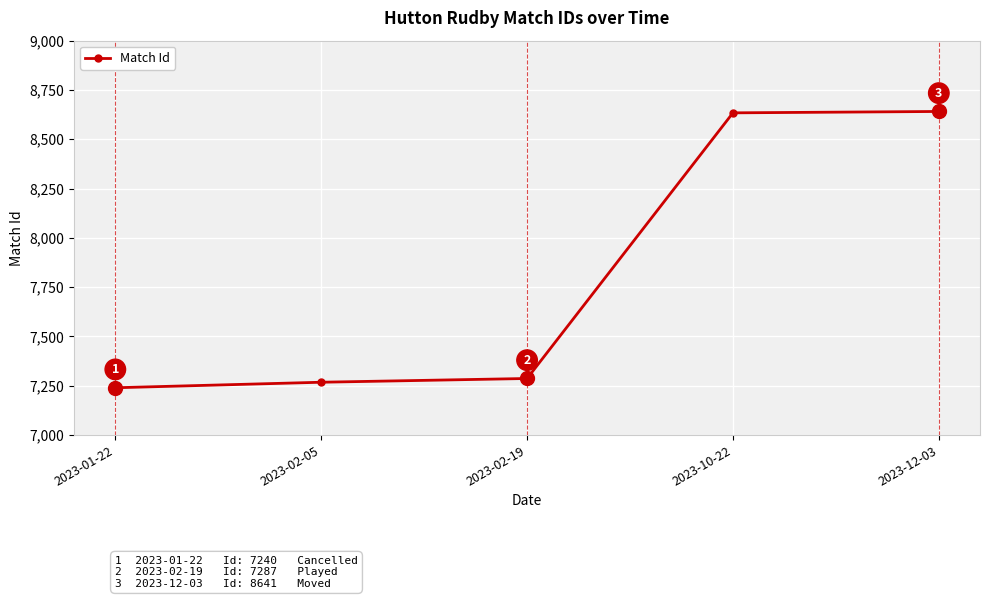

What is the difference between the maximum and minimum values?

1401